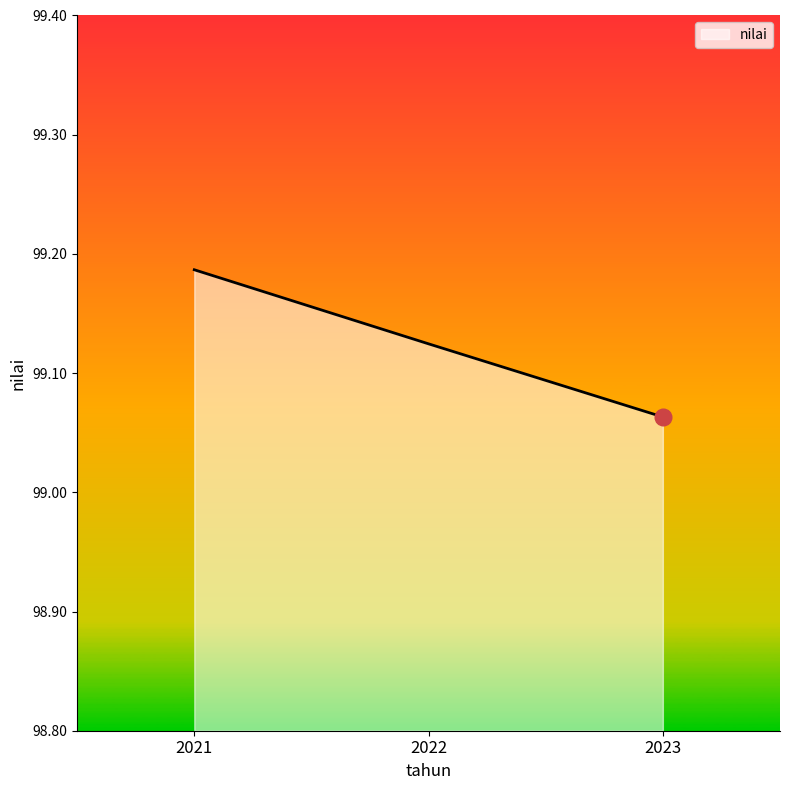

Where is the data nearest to the value 99?

2023